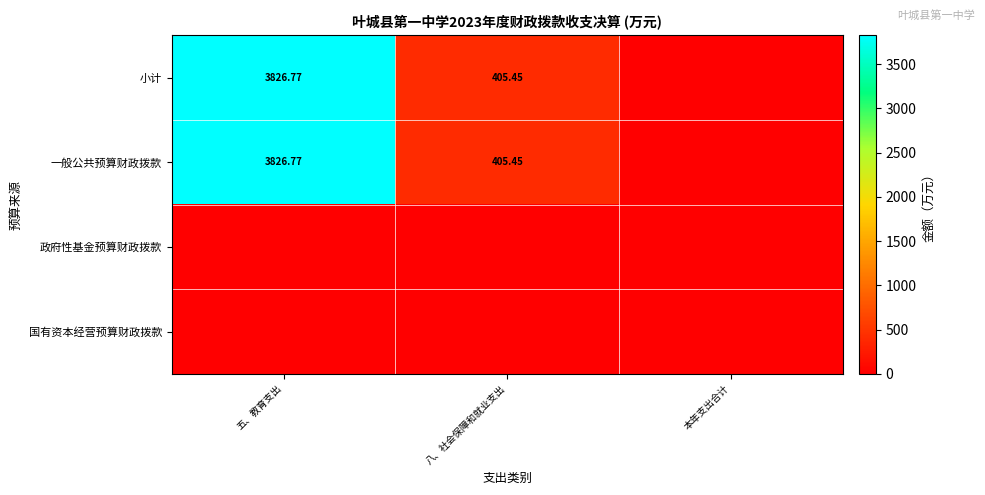

Which series has the largest total across all categories?

小计